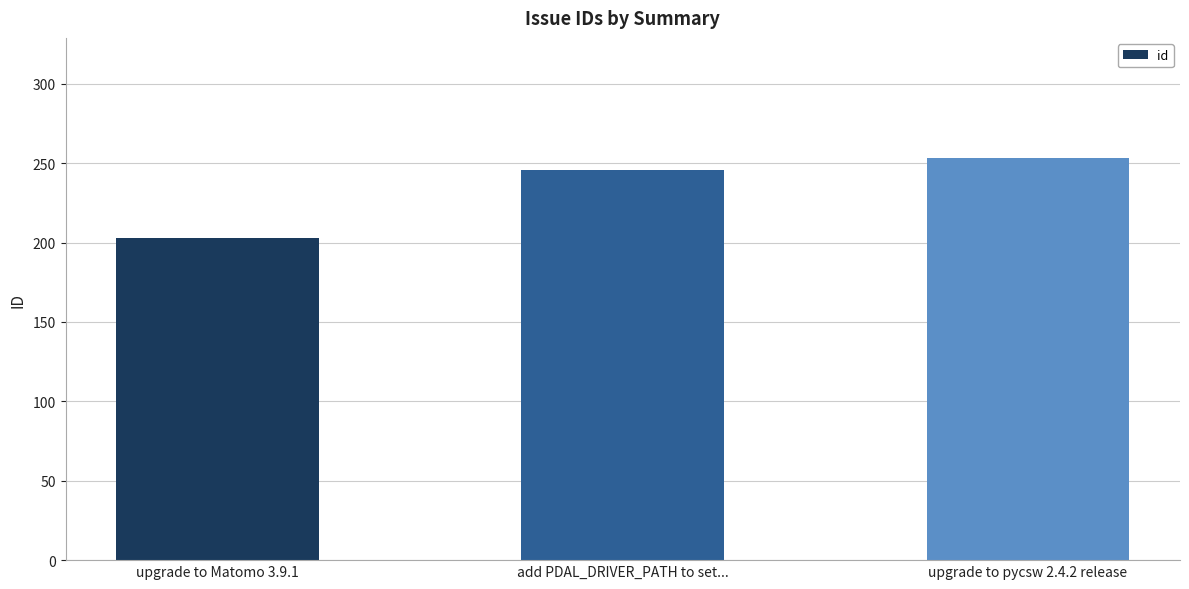

Are the bars horizontal?

No